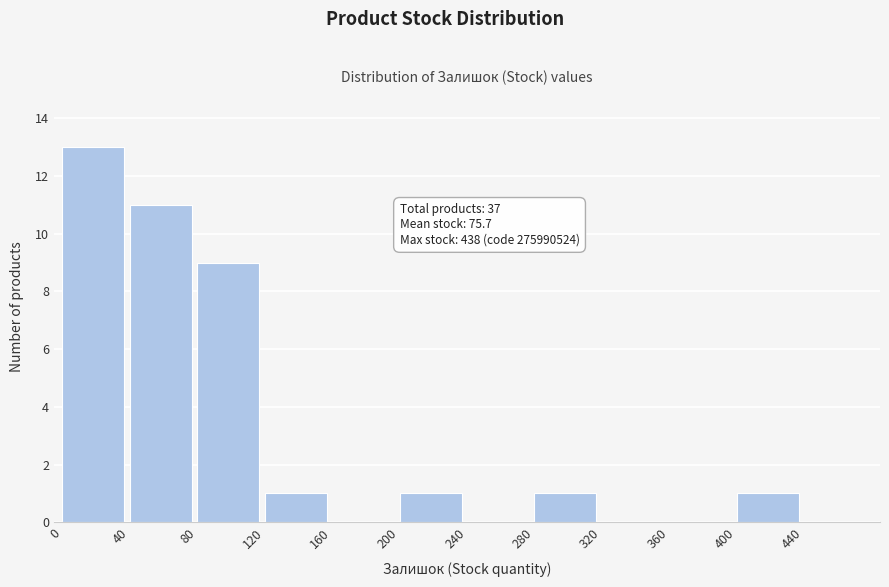

Which range on the x-axis has the tallest bar?

0 to 40